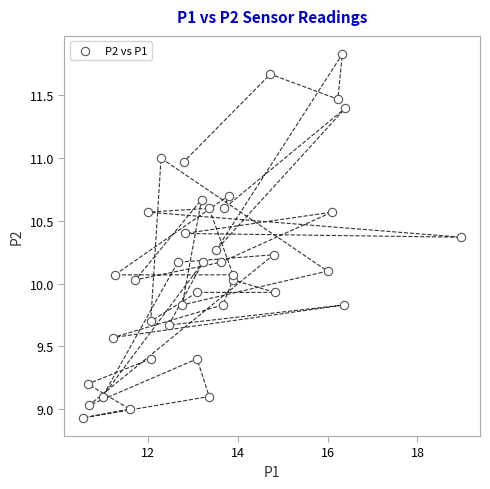

What is the range of X values (max minus min)?

8.4